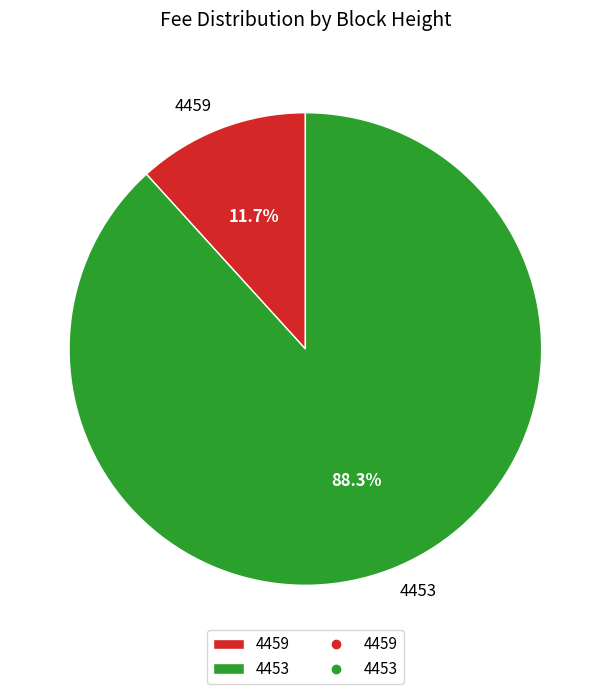

The 4453 slice represents 88% of the pie. True or false?

True